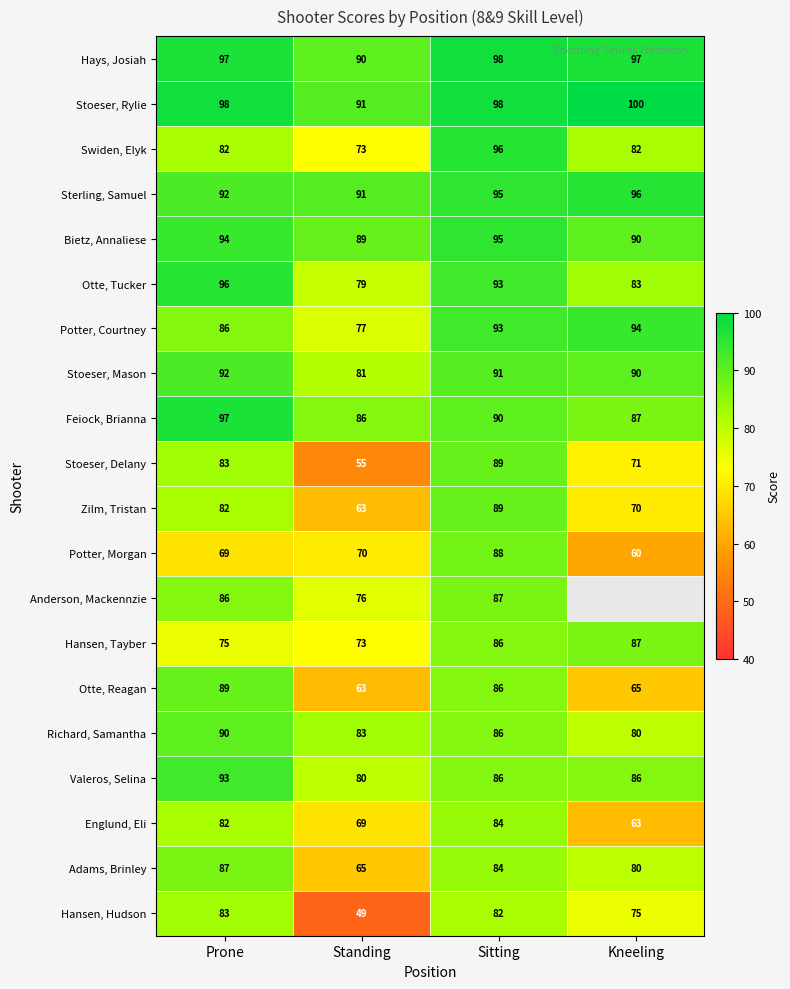

Read the Englund, Eli value at Prone.

82